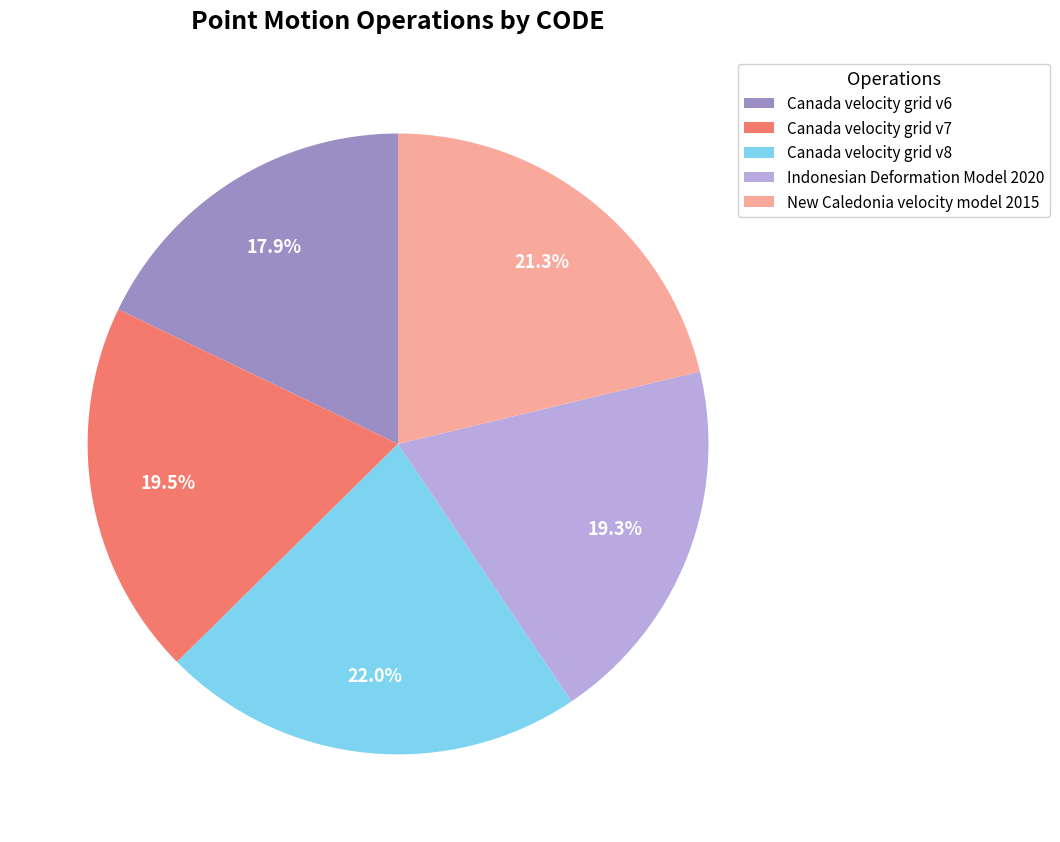

How many slices are in this pie chart?

5